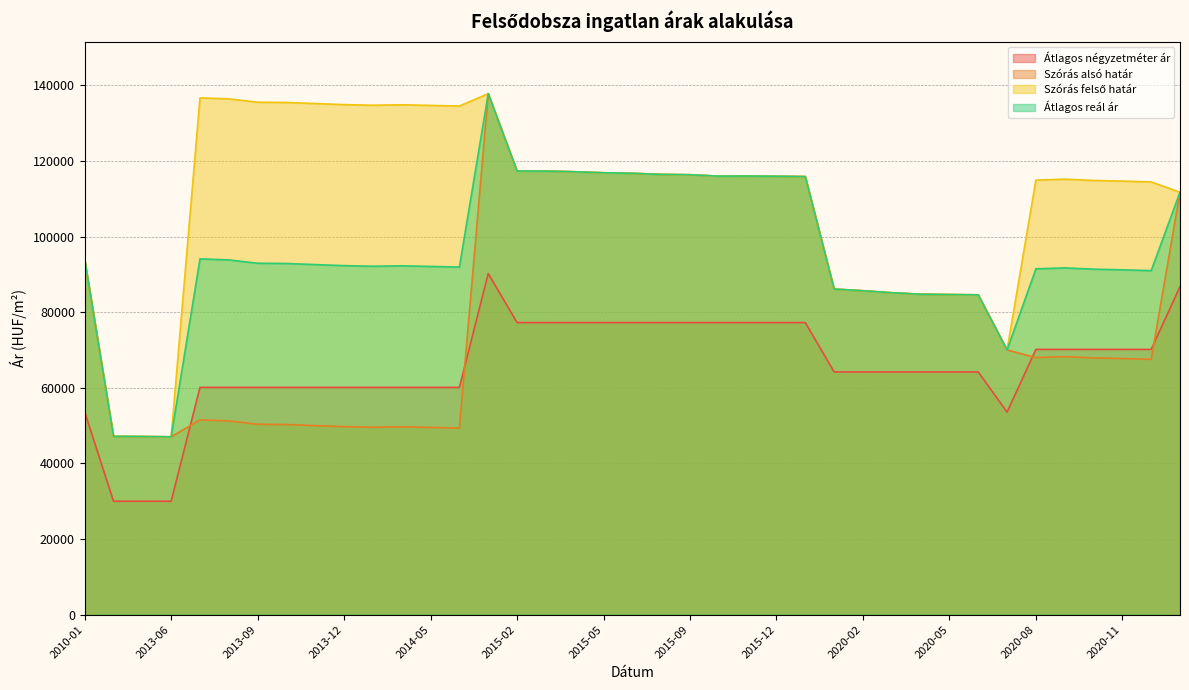

What is the sum of all Átlagos reál ár values?

3732321